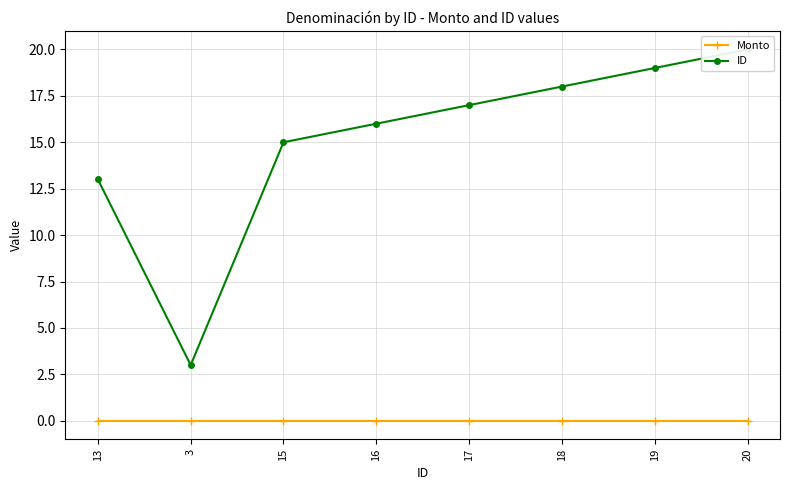

True or false: Monto has a value of 0 at 19.

True